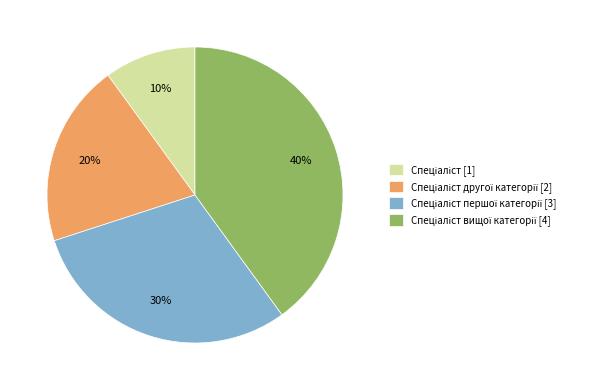

To the nearest percent, what is the average slice percentage?

25%